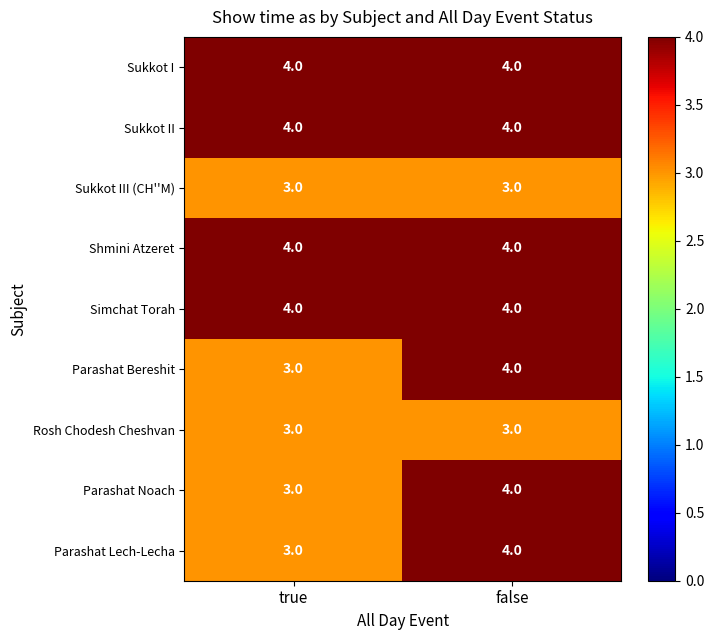

What is the total value across all series at false?

34